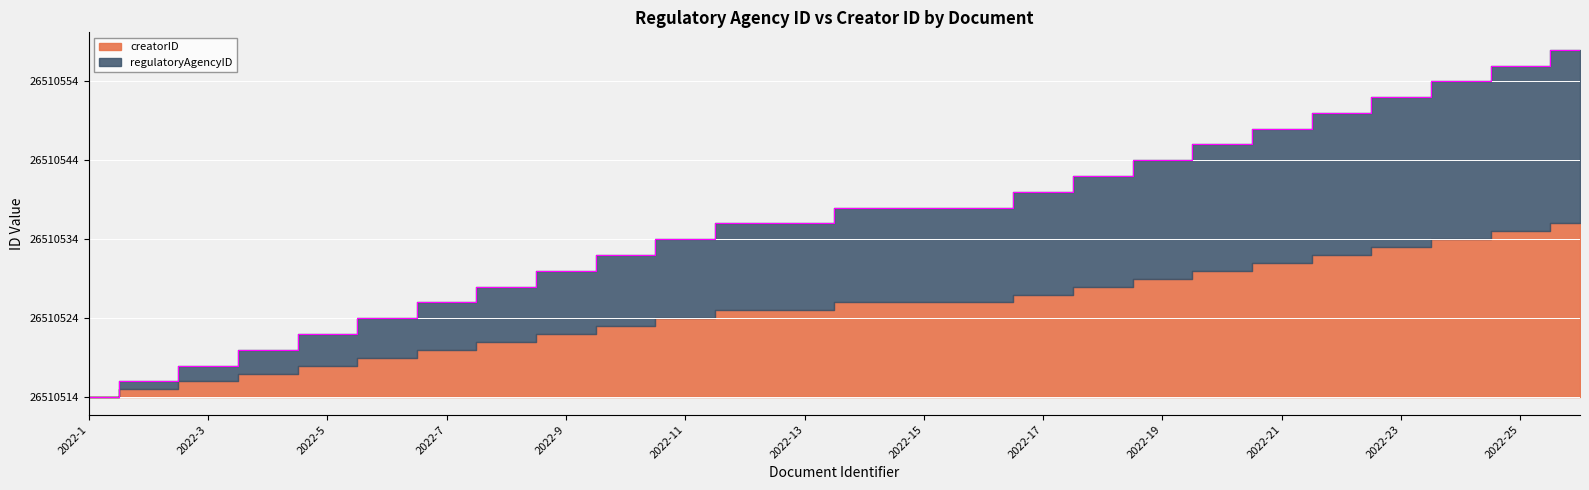

Is it true that the value at 2022-25 is 75?

False